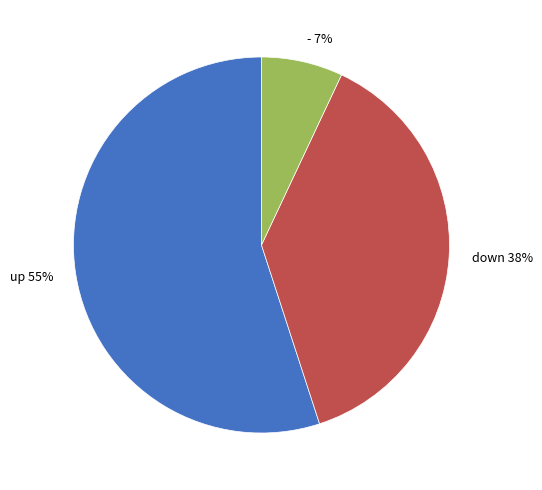

Rank the categories by value from highest to lowest.

up, down, -